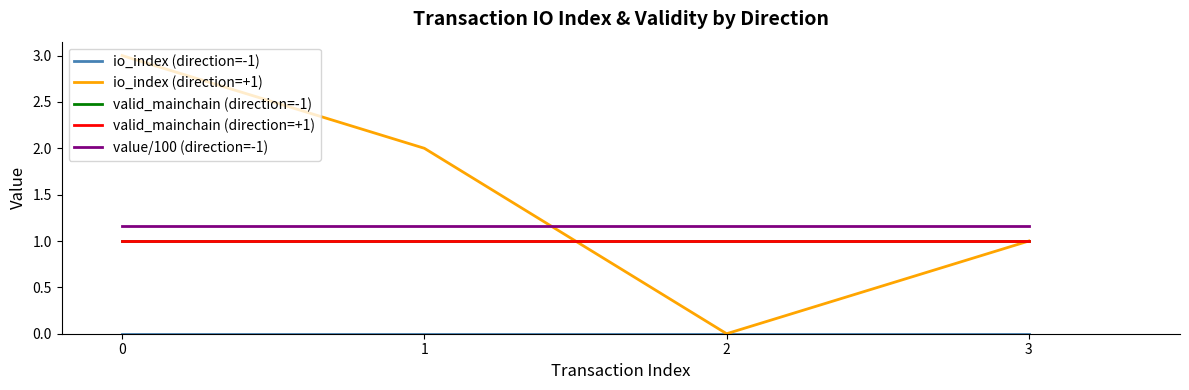

Does the chart have visible grid lines?

No